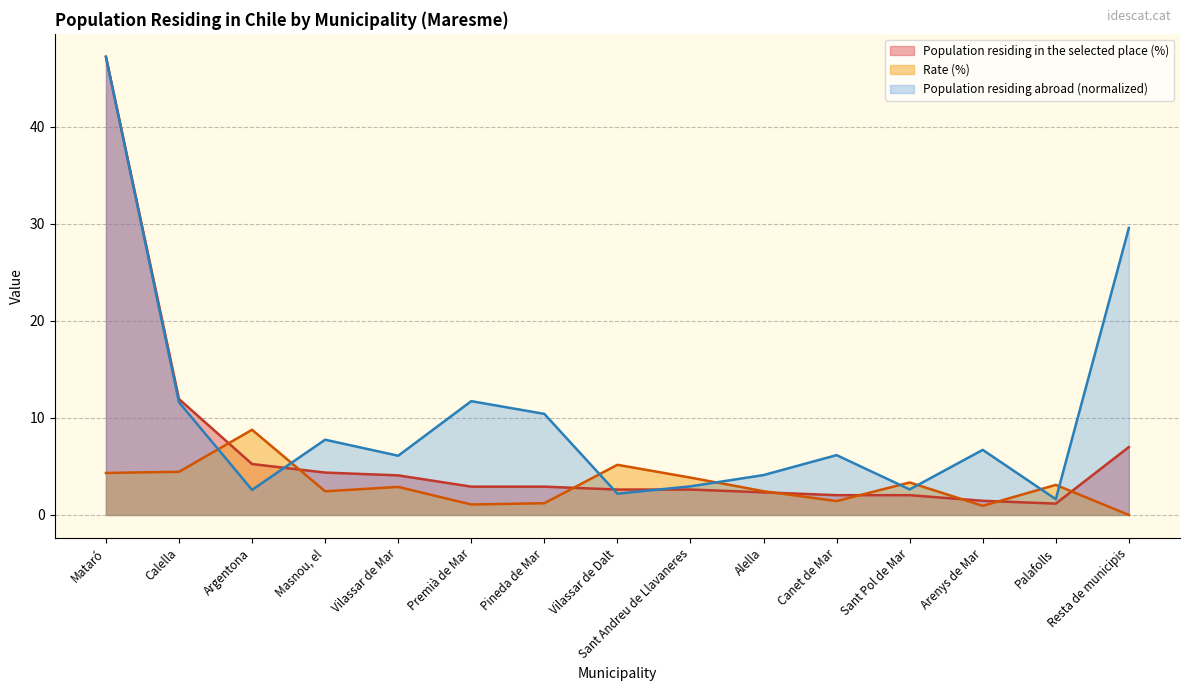

Where is the first local maximum for Population residing abroad (count)?

Masnou, el